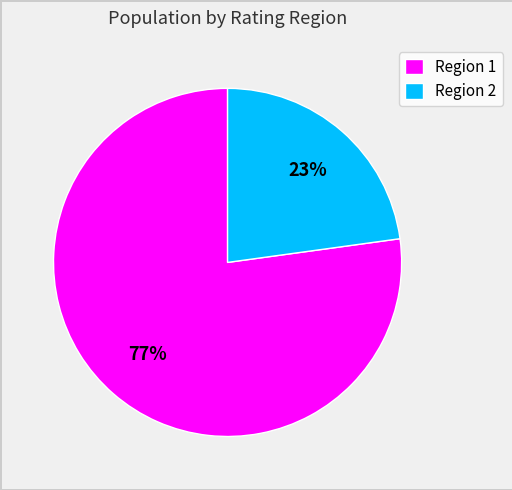

How many segments does this pie chart have?

2